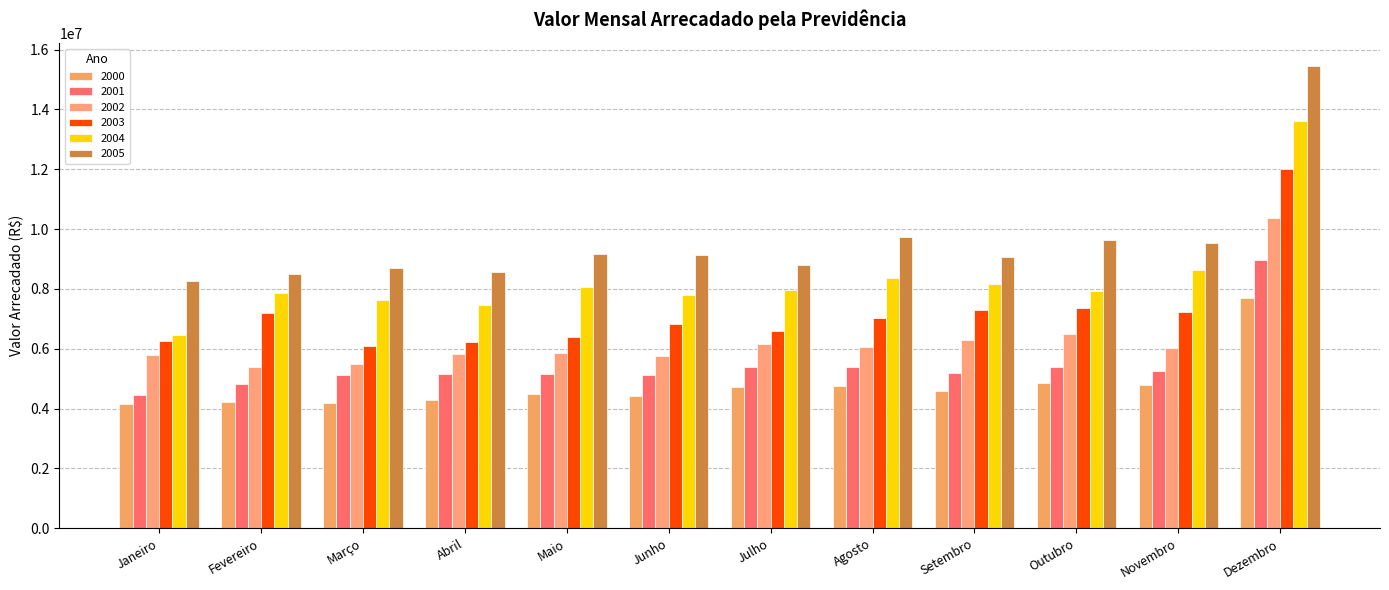

What is the difference between the 2004 values at Março and Fevereiro?

257735